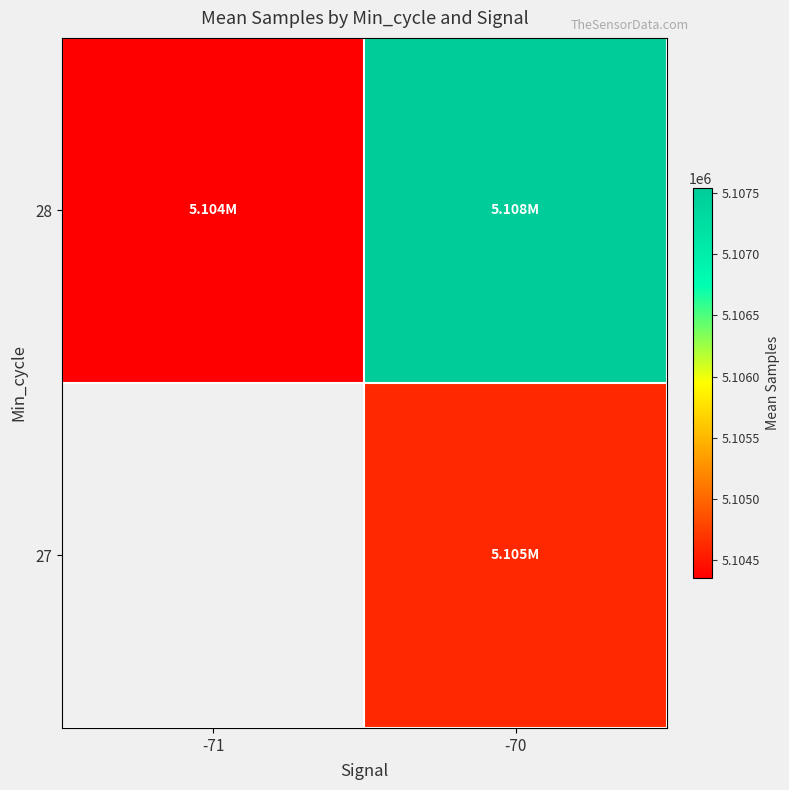

What is the total value across all series at -70?

10212156.6